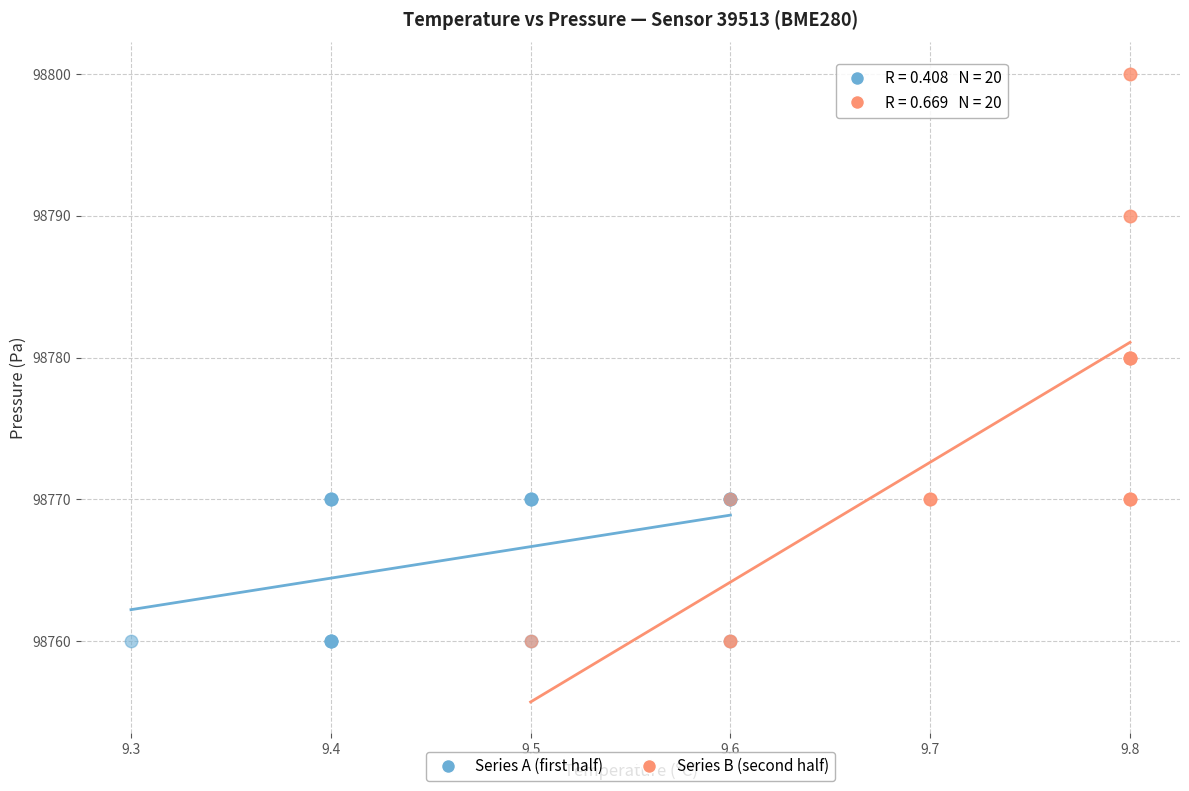

What are all the series names shown in the legend?

Series A (first half), Series B (second half)